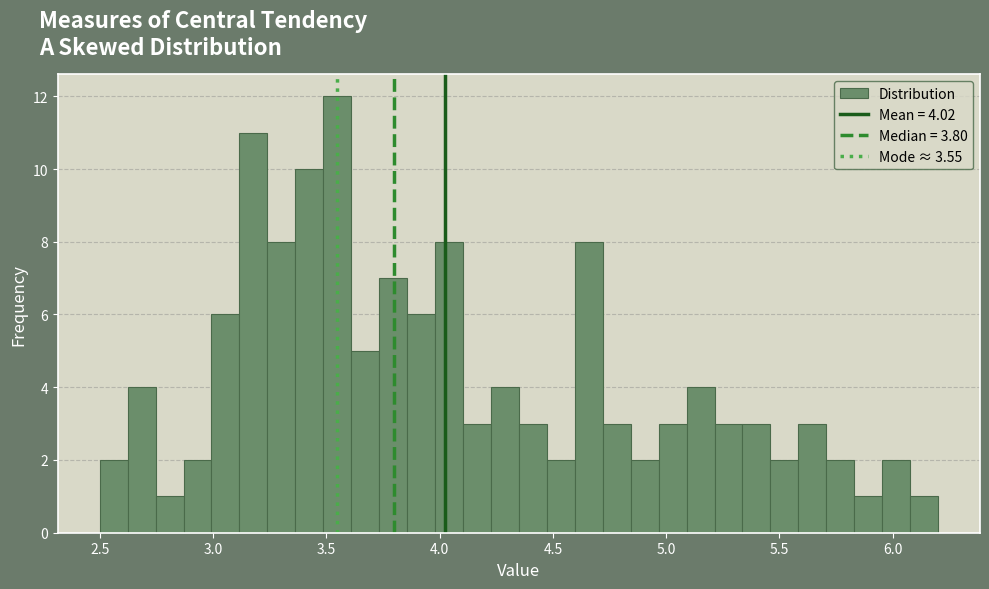

Around what value on the x-axis is the tallest bar? Give the approximate position of its centre, as read against the axis.

3.55